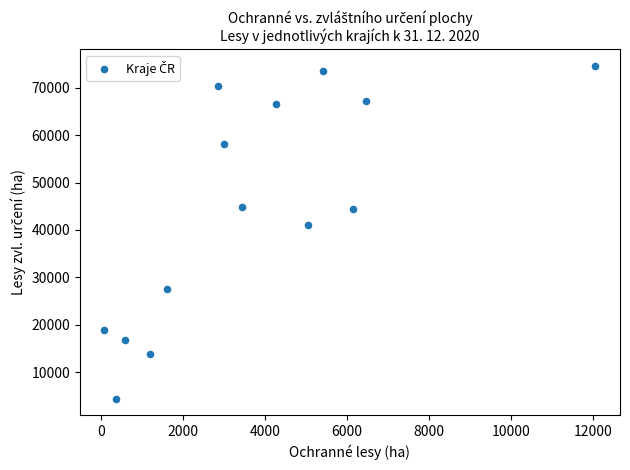

What Y value in the scatter plot is closest to 39502?

41064.2